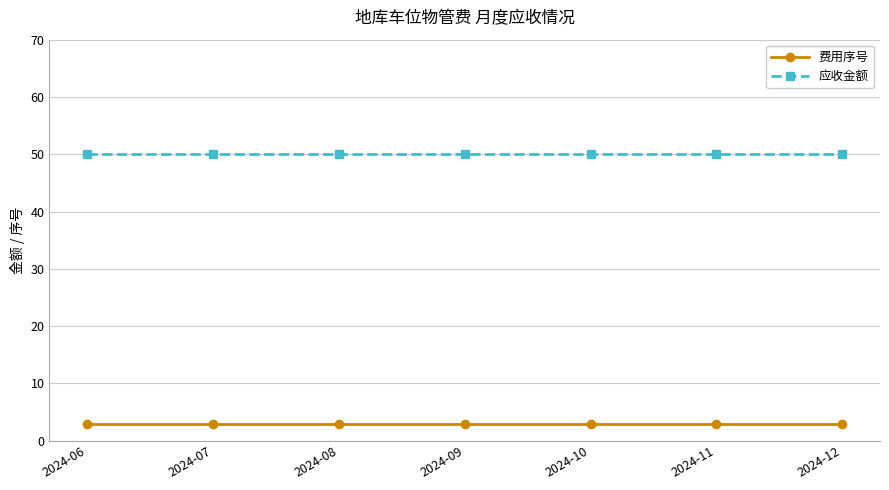

What is the value of the 应收金额 point at the 5th from the left?

50